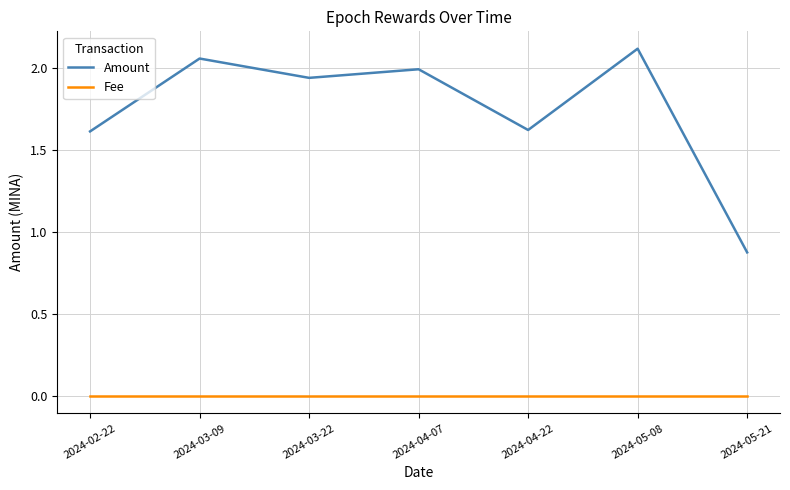

The Amount series shows 1.6 at 2024-02-22. True or false?

True